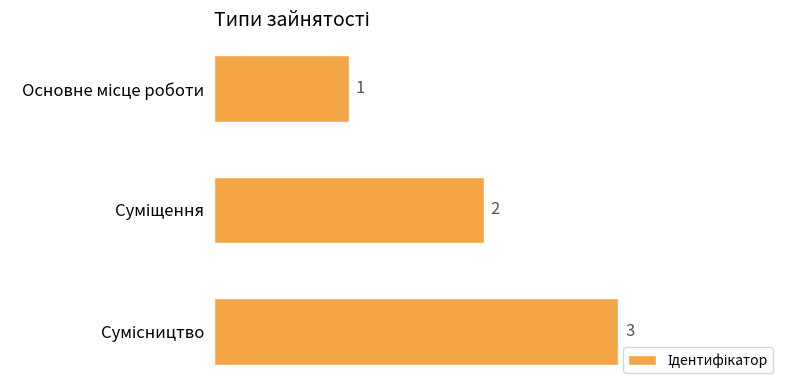

What is the maximum value shown in the chart?

3